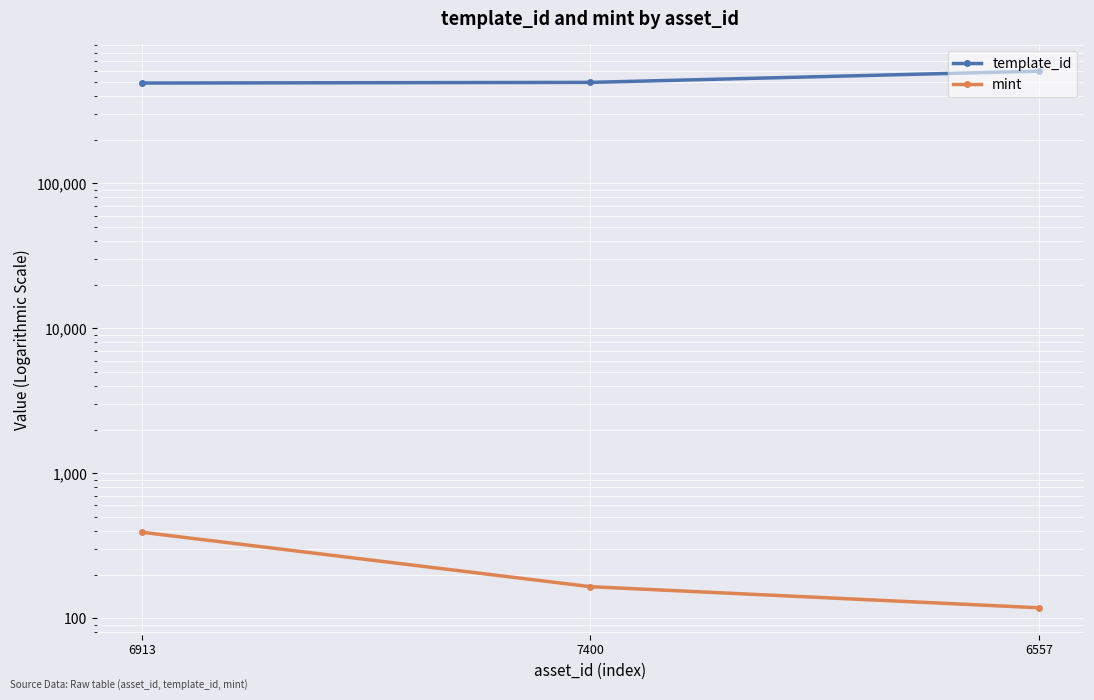

How many mint values are between 118 and 392?

3